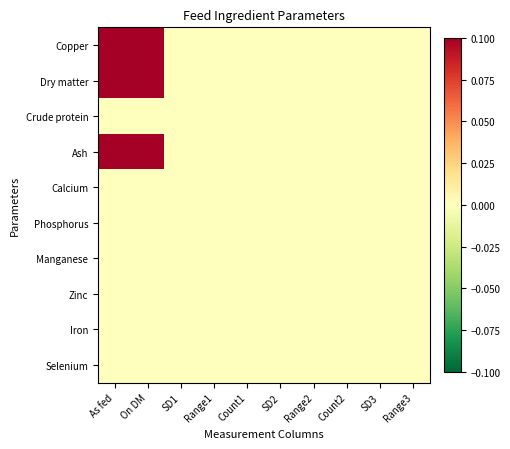

Which series has the largest total across all categories?

Copper